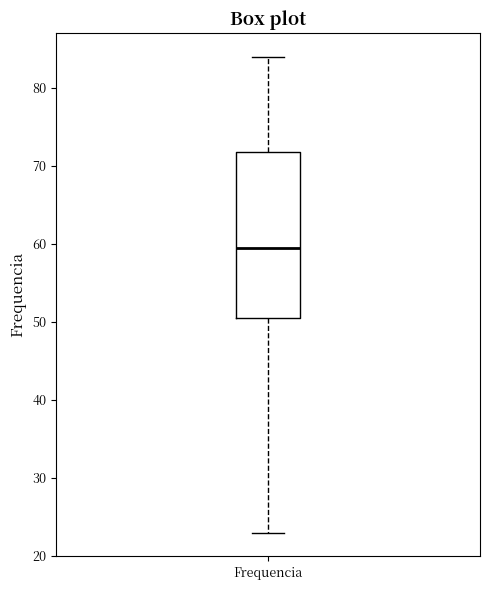

Where does the lower whisker of the box for Frequencia end on the y-axis? The values are not printed on the chart, so give them approximately, as read against the axis.

23